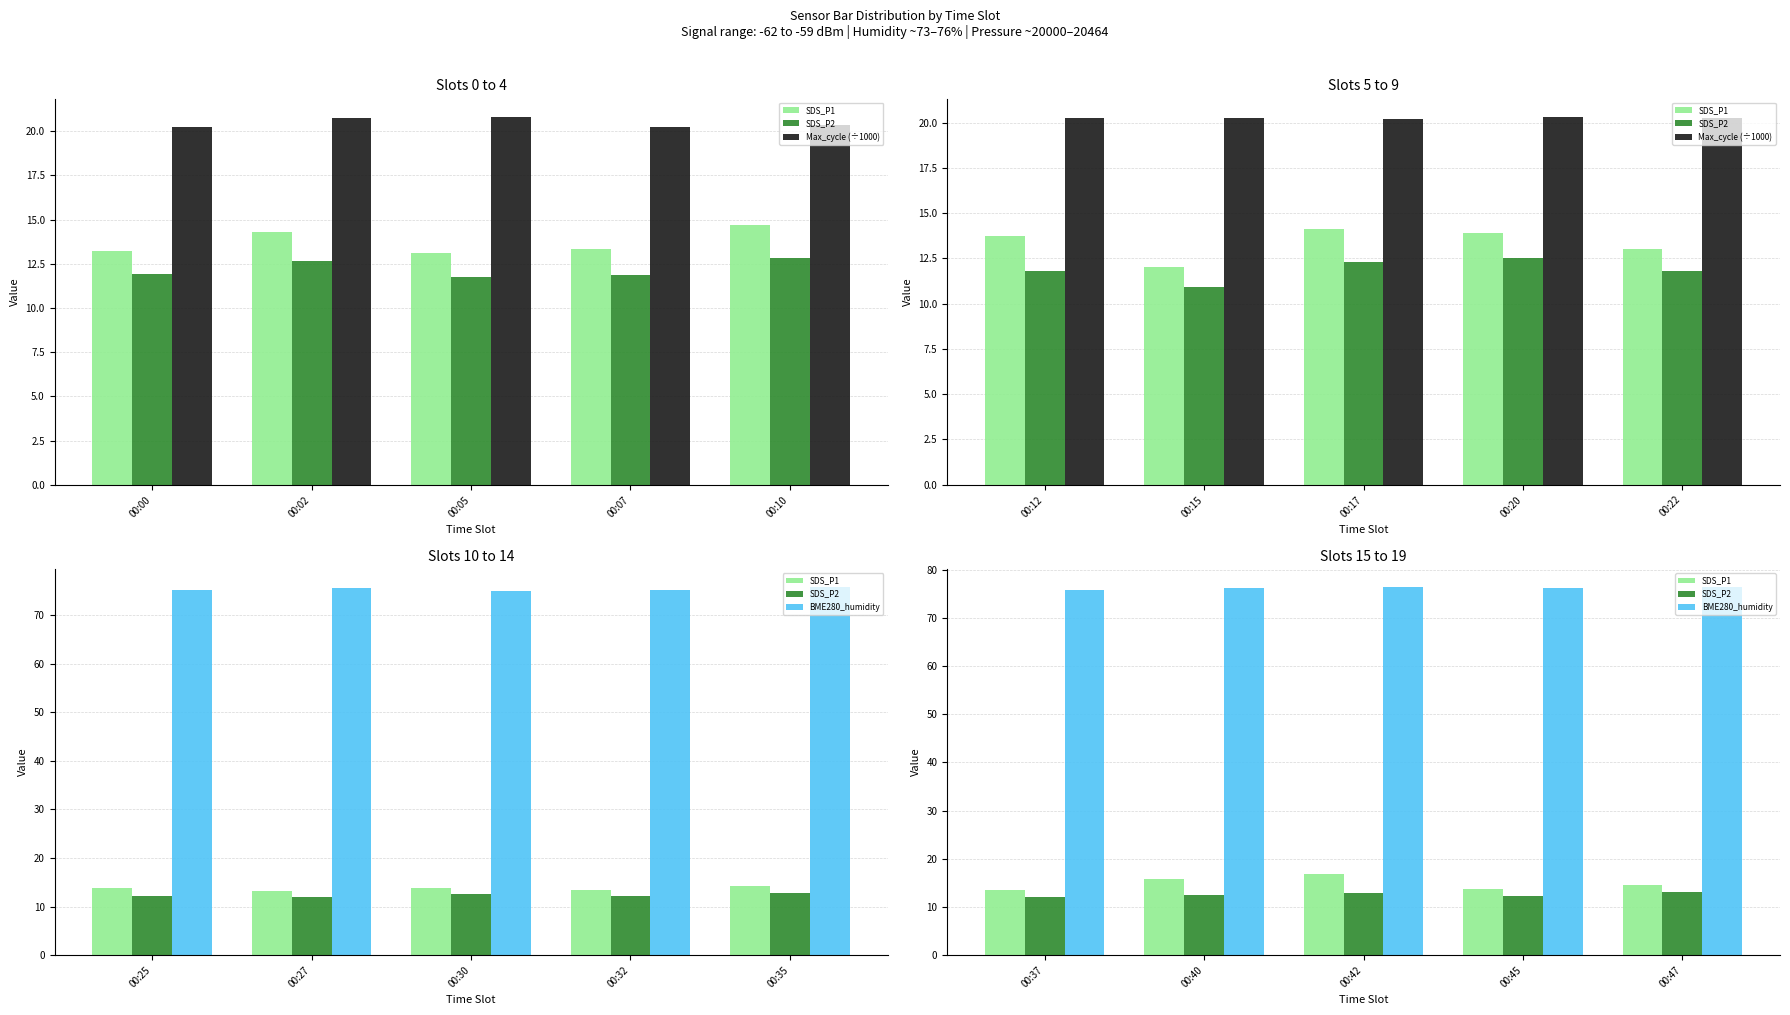

What are all the series names shown in the legend?

SDS_P1, SDS_P2, Max_cycle (÷1000), BME280_humidity